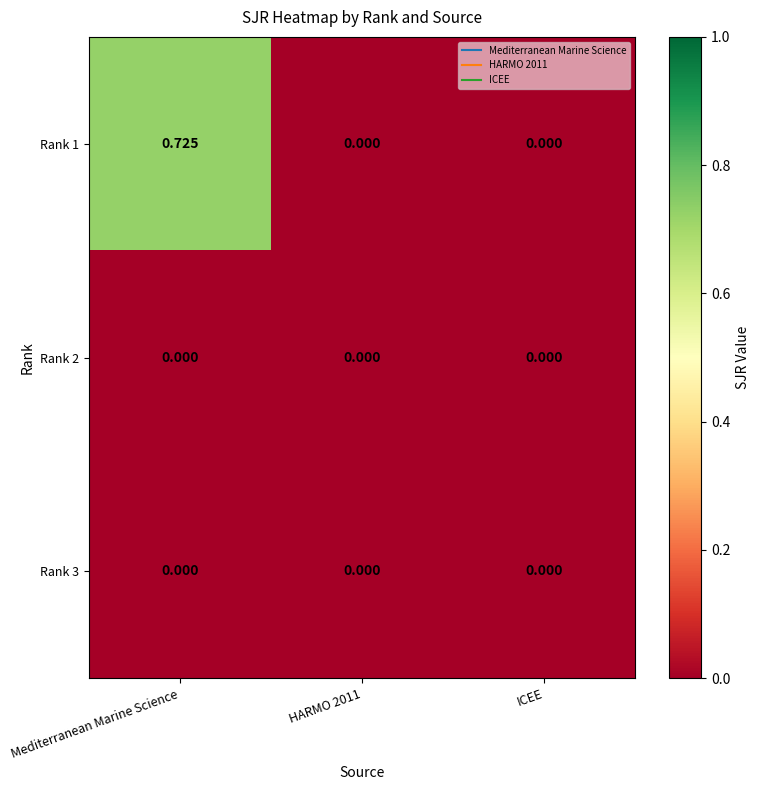

Is the value of Rank 1 at Mediterranean Marine Science greater than the value of Rank 2 at HARMO 2011?

Yes